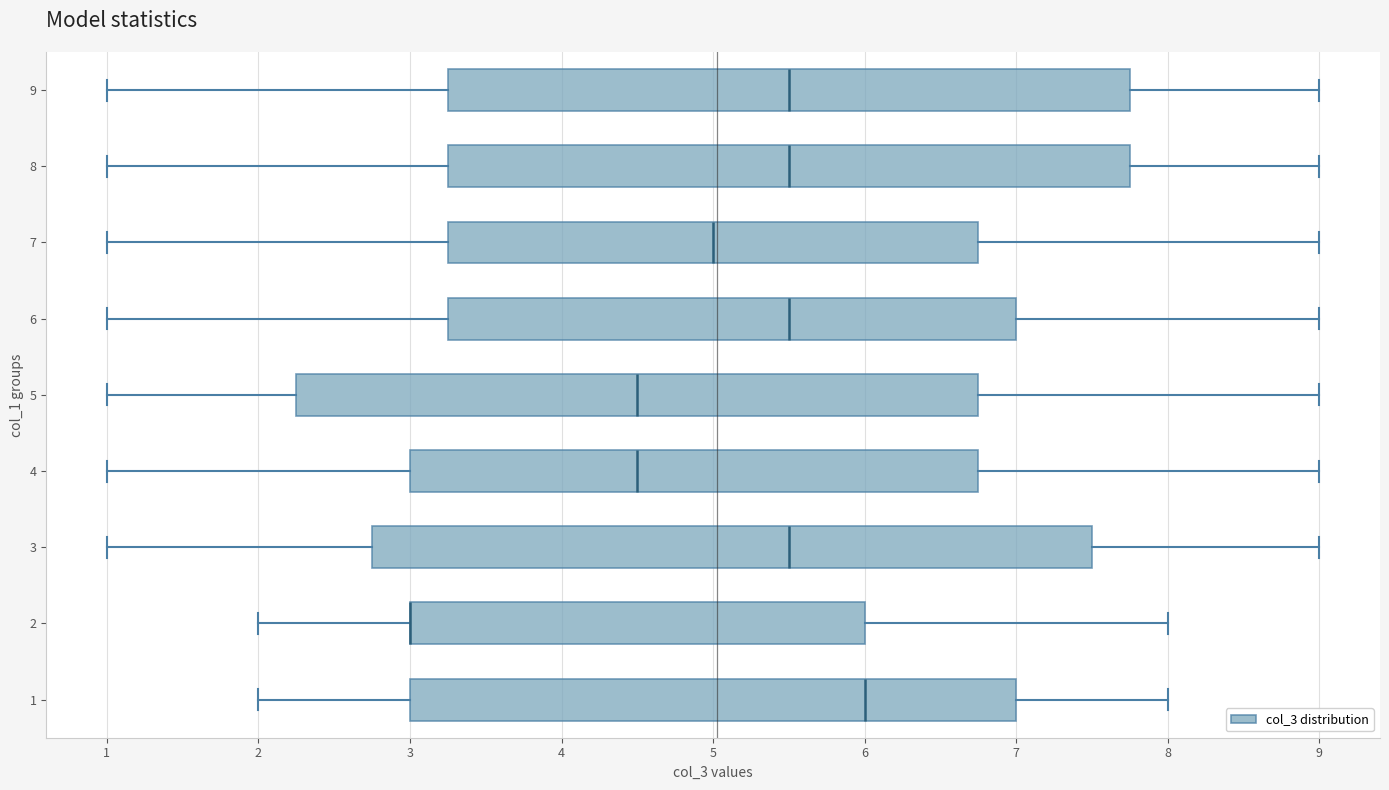

Which box is the widest, from its left edge to its right edge?

3